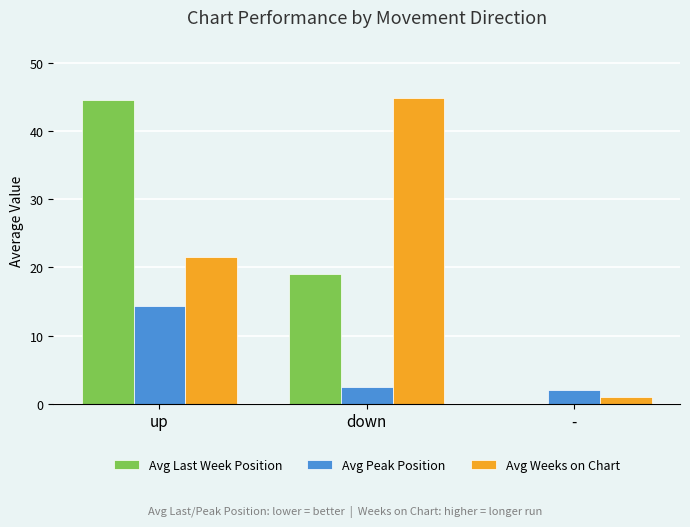

What is the approximate value of Avg Last Week Position at down?

19.1